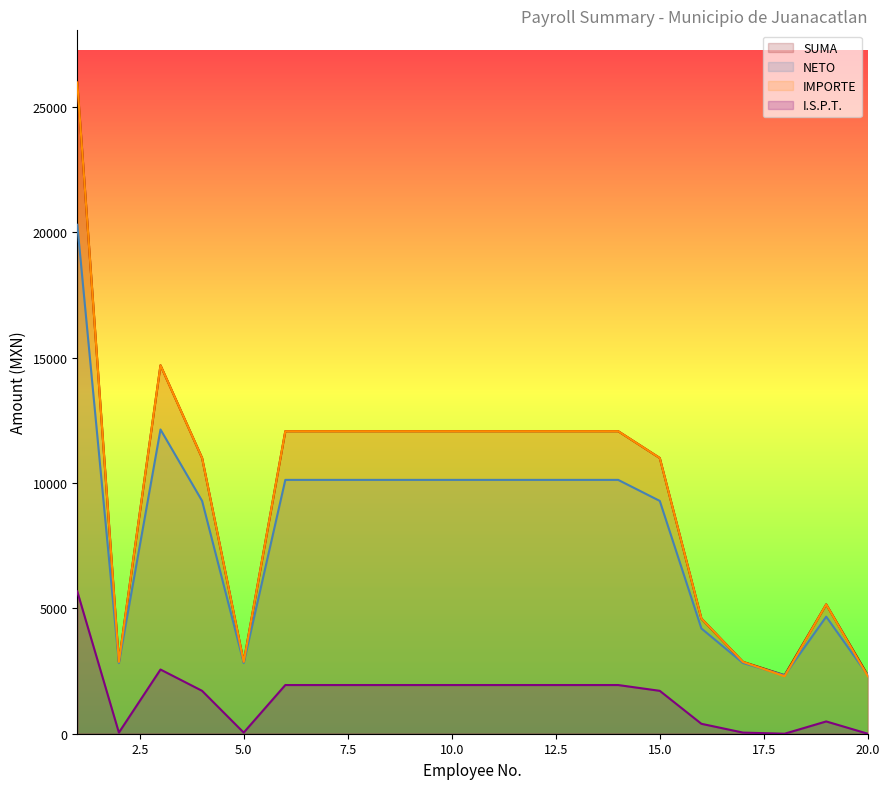

What are all the series names shown in the legend?

SUMA, NETO, IMPORTE, I.S.P.T.